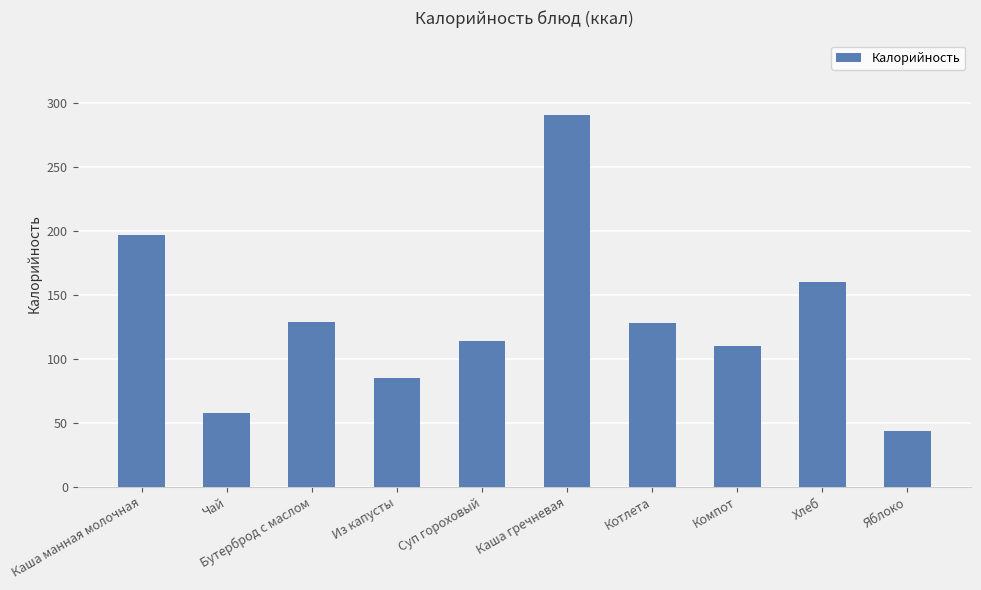

How many values are between 85 and 160?

6